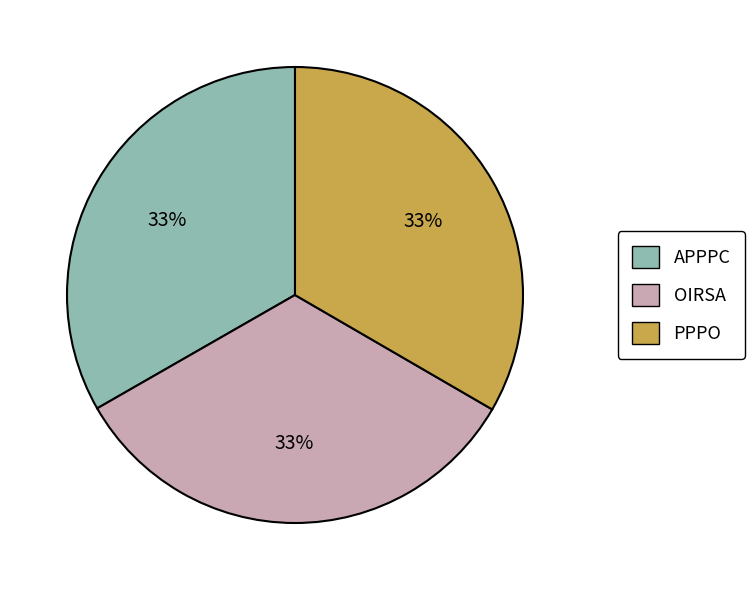

The APPPC slice represents 33% of the pie. True or false?

True